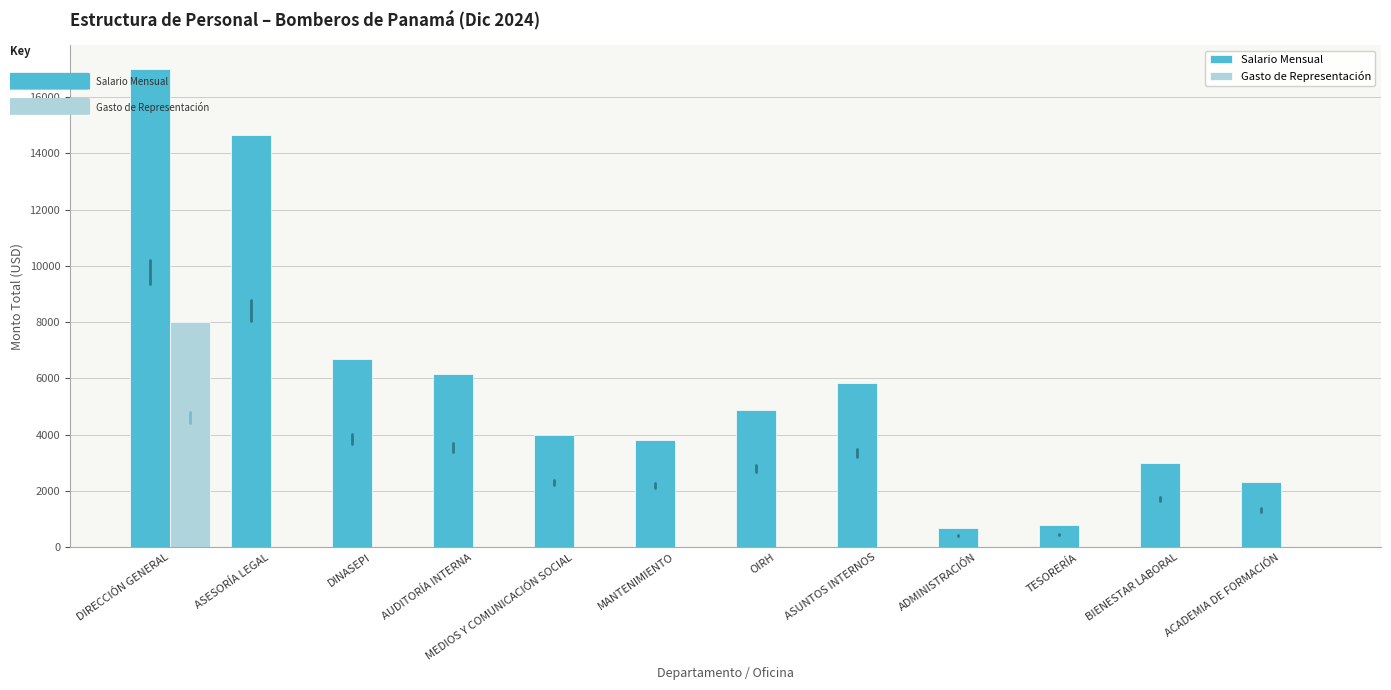

Read the Salario Mensual value at ADMINISTRACIÓN.

695.0